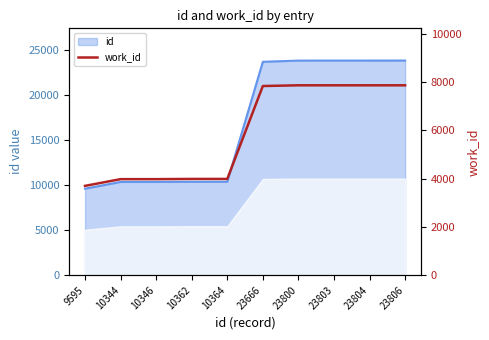

Count the number of values greater than 7842.

4